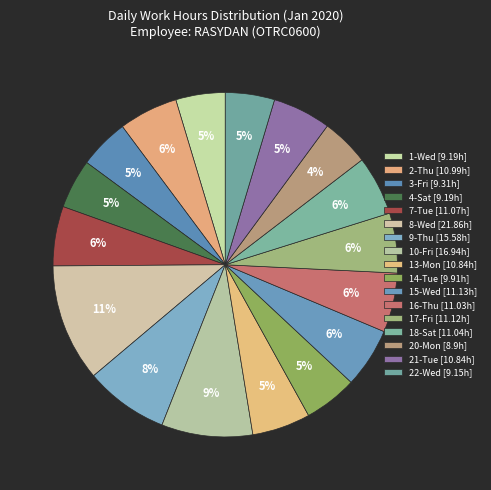

The 10-Fri slice represents 9% of the pie. True or false?

True